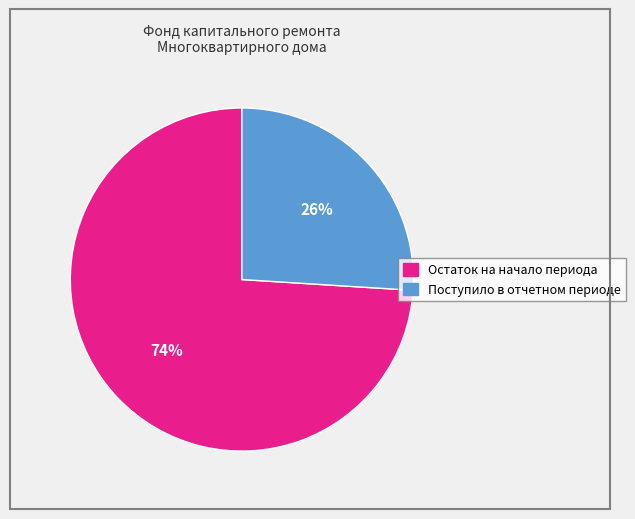

To the nearest percent, what is the average slice percentage?

50%